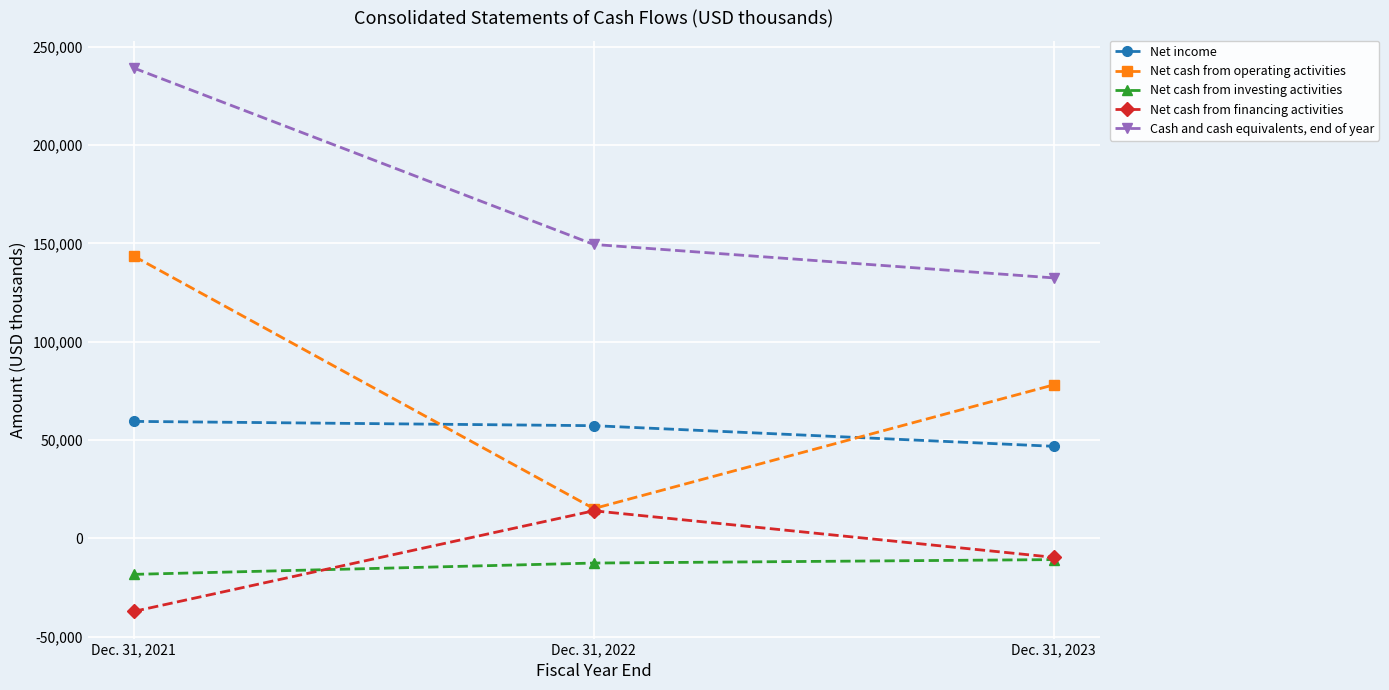

How many data points in Net cash from operating activities are less than 78098?

1